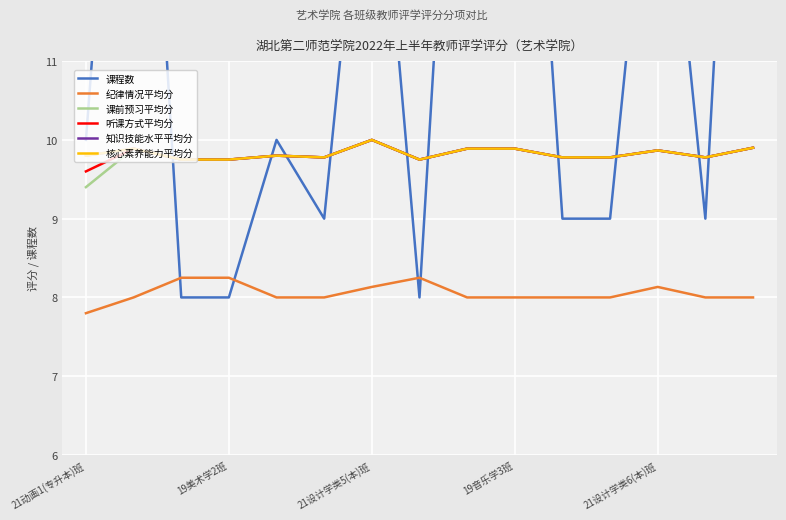

Which series has the largest range (max minus min)?

课程数